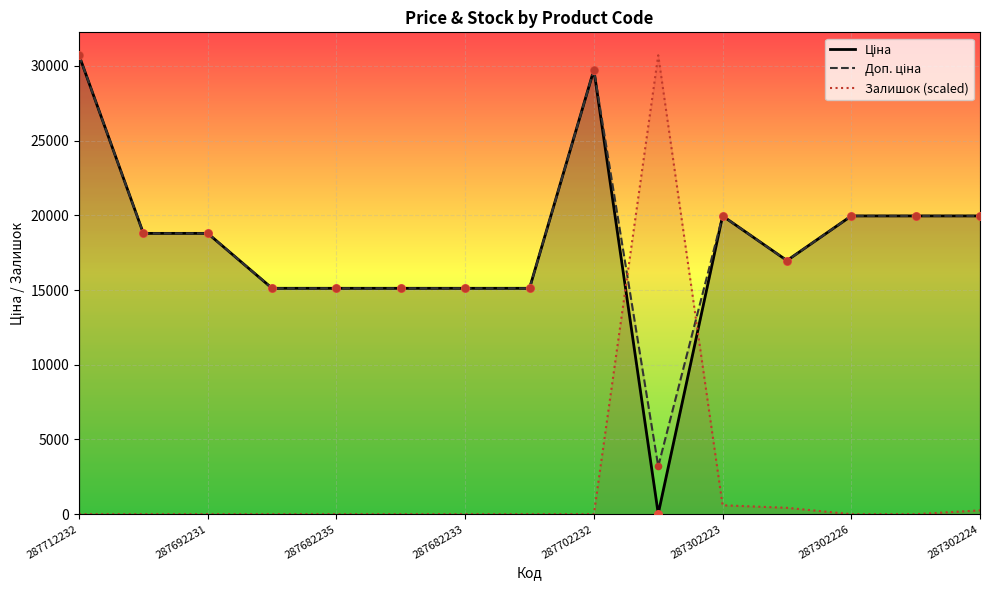

At how many categories does at least one series exceed 27162?

3